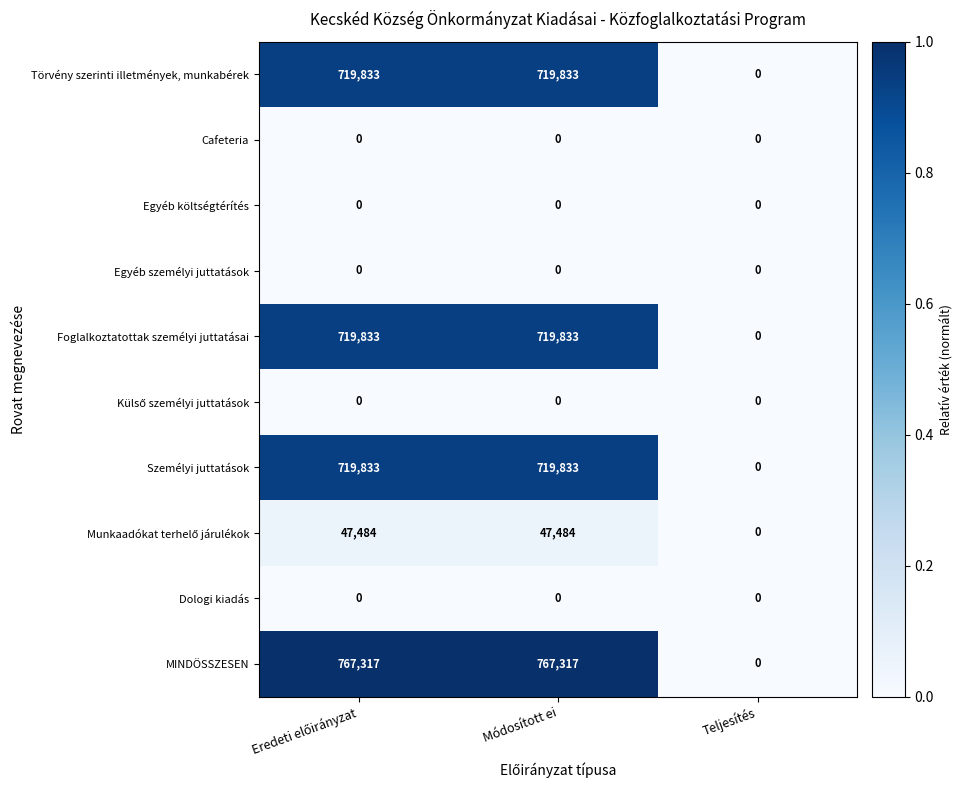

What is the spread (max minus min) of values at Módosított ei?

767317